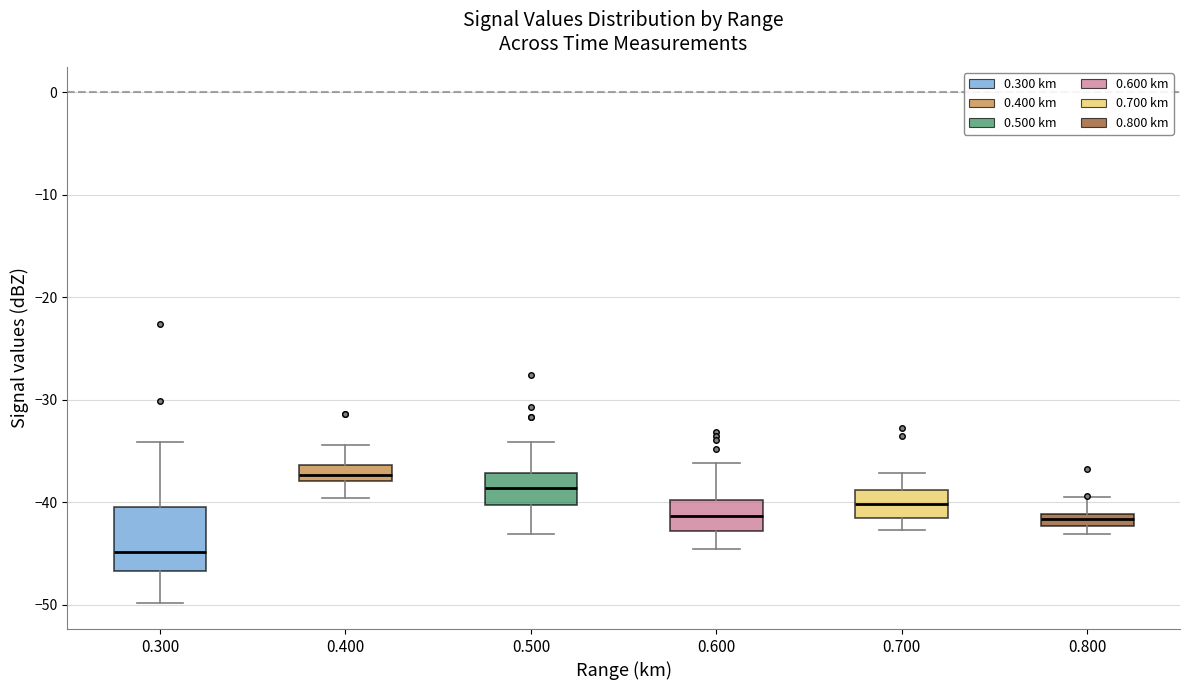

Where is the upper edge of the box at x = 0.300 on the y-axis? The values are not printed on the chart, so give them approximately, as read against the axis.

-40